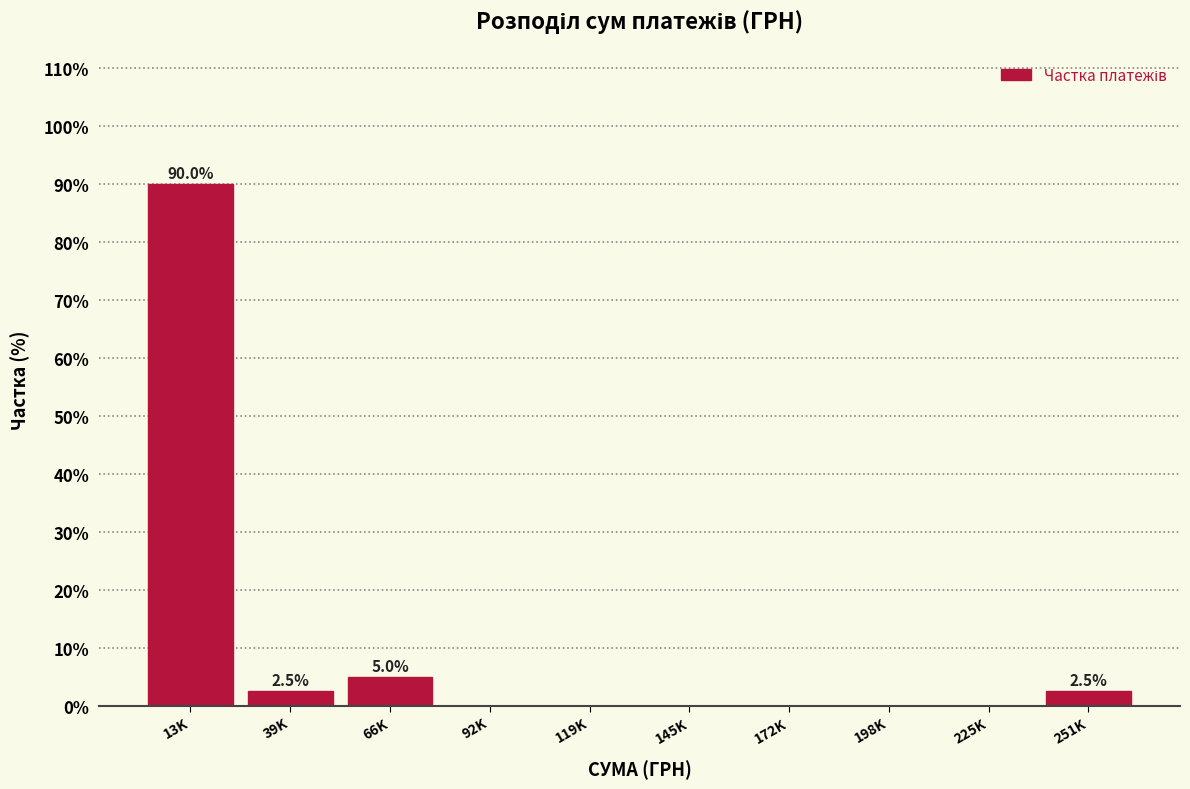

Reading right to left, what are all the values shown in this chart?

251K=2.5	225K=0.0	198K=0.0	172K=0.0	145K=0.0	119K=0.0	92K=0.0	66K=5.0	39K=2.5	13K=90.0